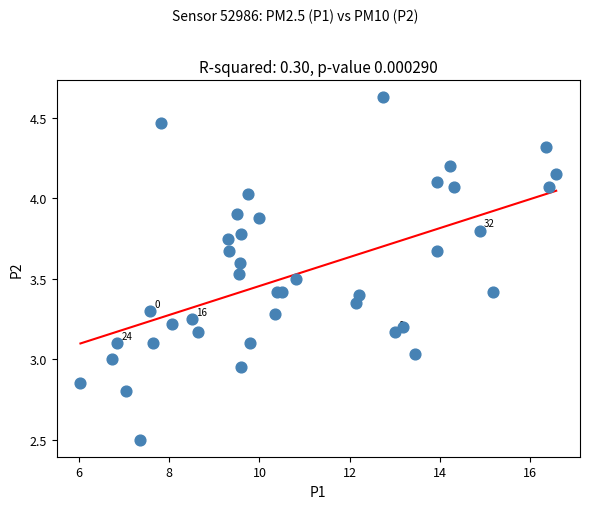

What is the range of Y values (max minus min)?

2.1